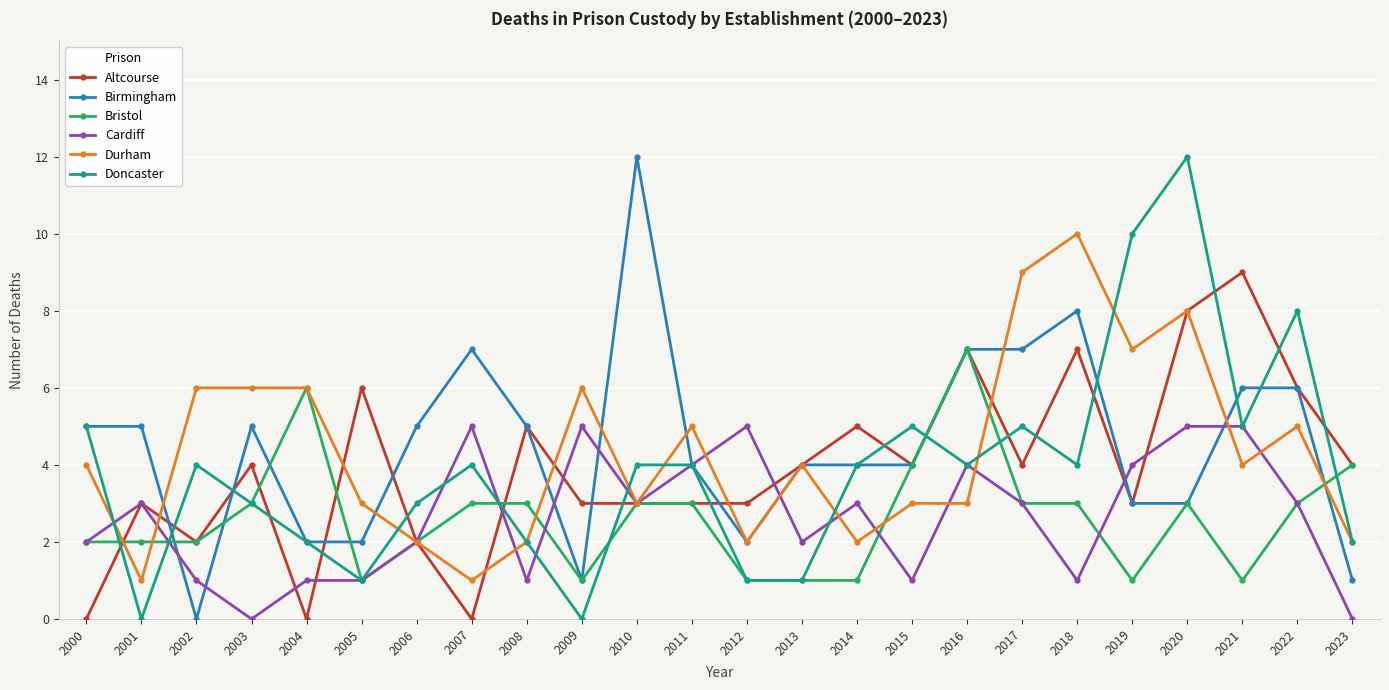

At which category does Doncaster reach its first local peak?

2002